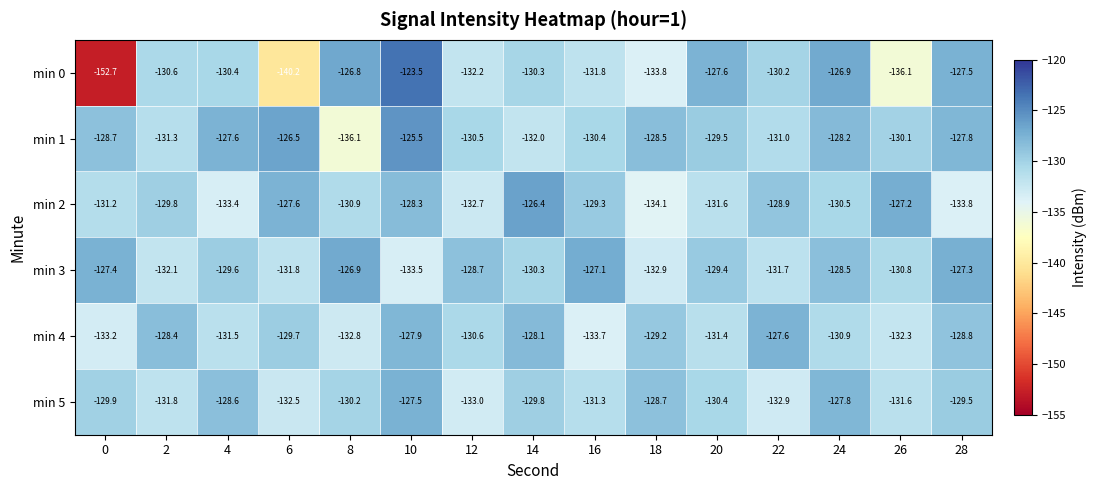

Which series has the largest total across all categories?

min 1